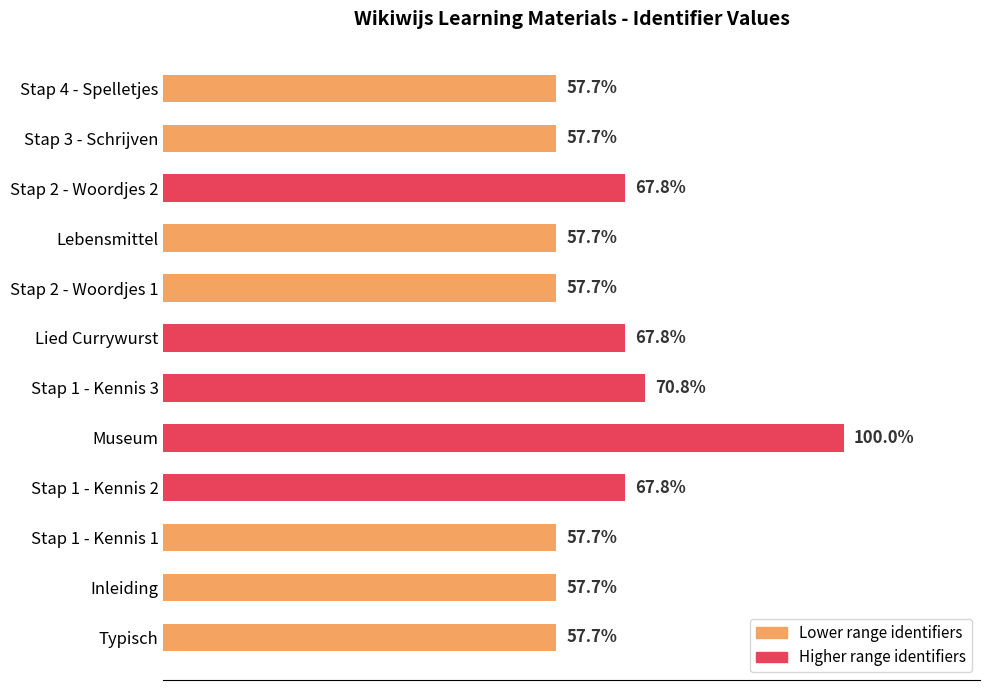

Between Stap 1 - Kennis 3 and Inleiding, which is larger?

Stap 1 - Kennis 3